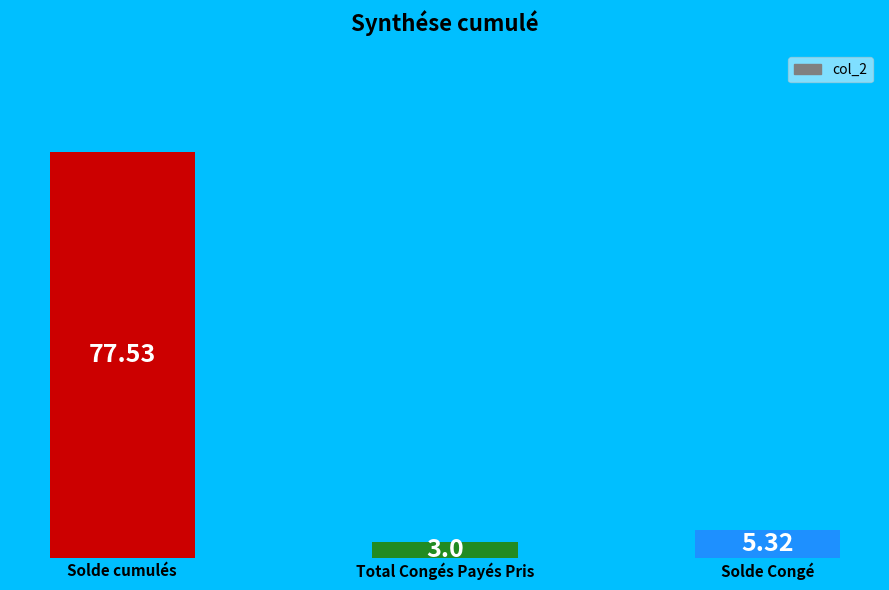

Which label corresponds to the largest value in the chart?

Solde cumulés